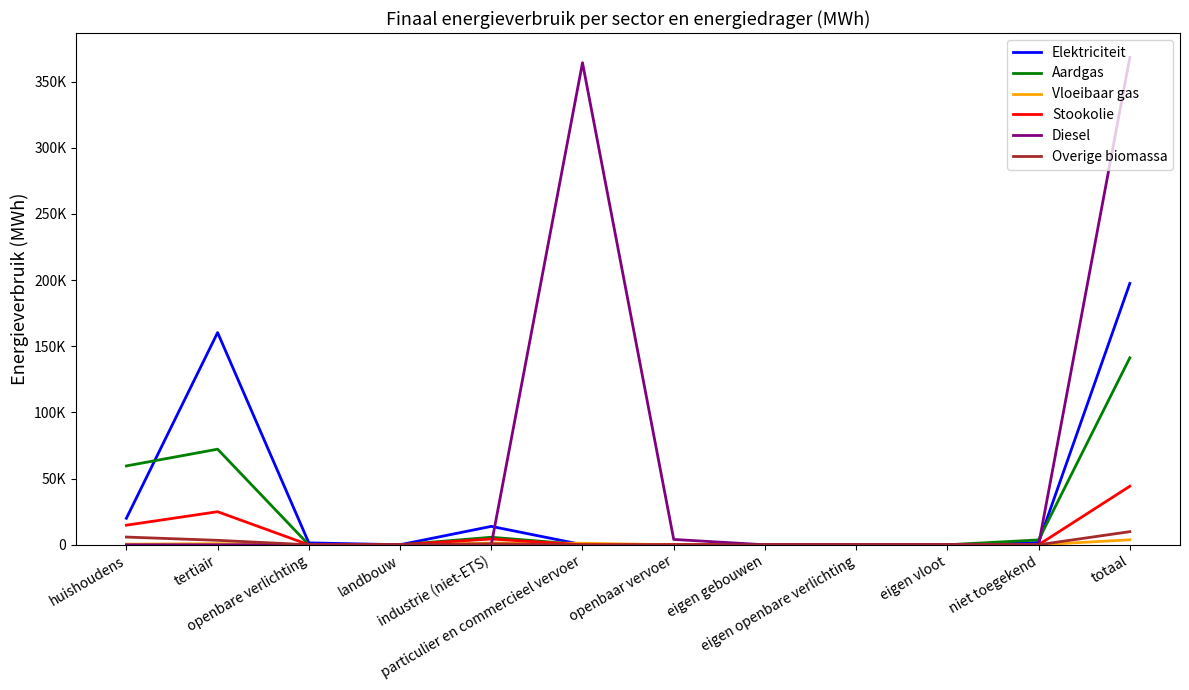

Is this an area chart (filled region under the line)?

No